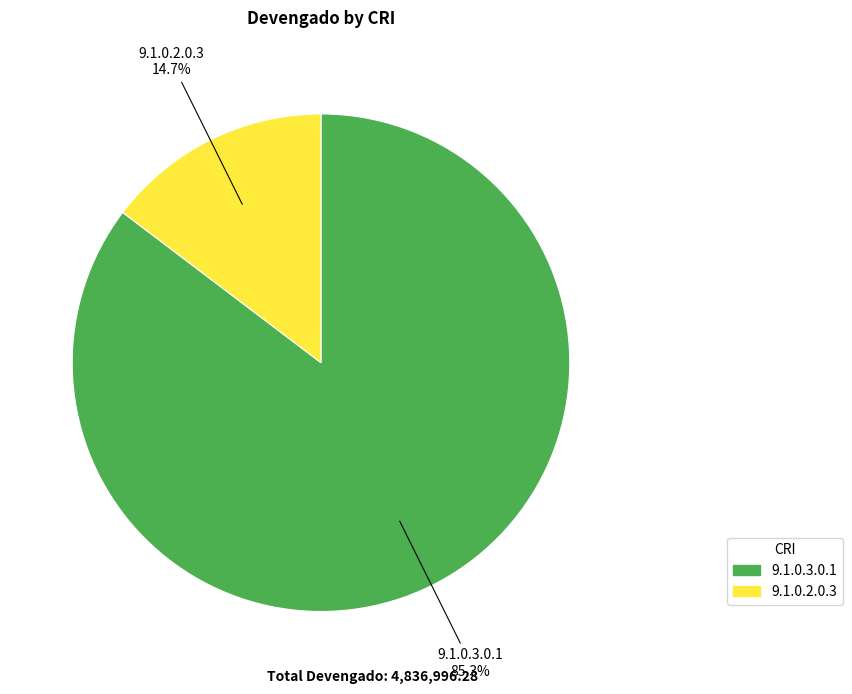

What percentage is the 9.1.0.2.0.3 slice, to the nearest percent?

15%